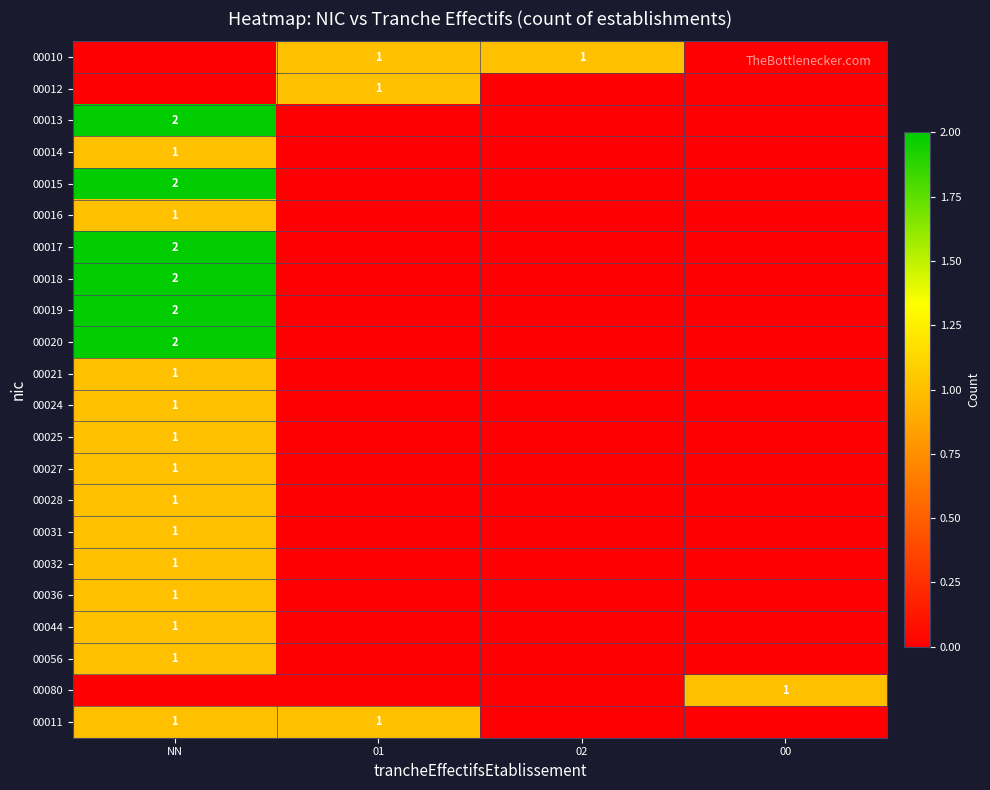

True or false: 00032 has a value of 2 at NN.

False